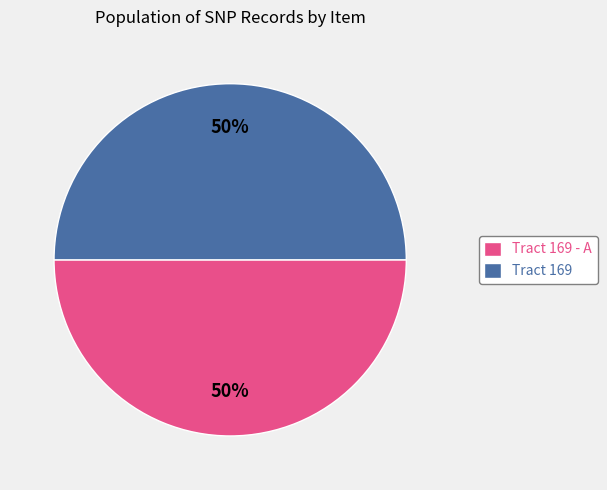

What is the ratio of the value at Tract 169 - A to the value at Tract 169?

1.0